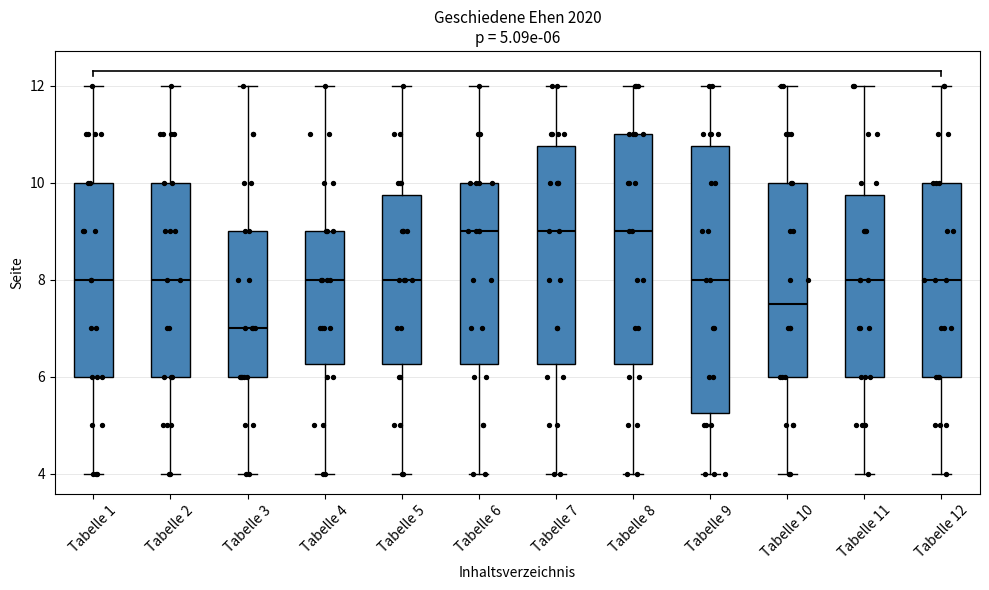

Comparing the boxes themselves (not the whiskers), which one is the tallest?

Tabelle 9